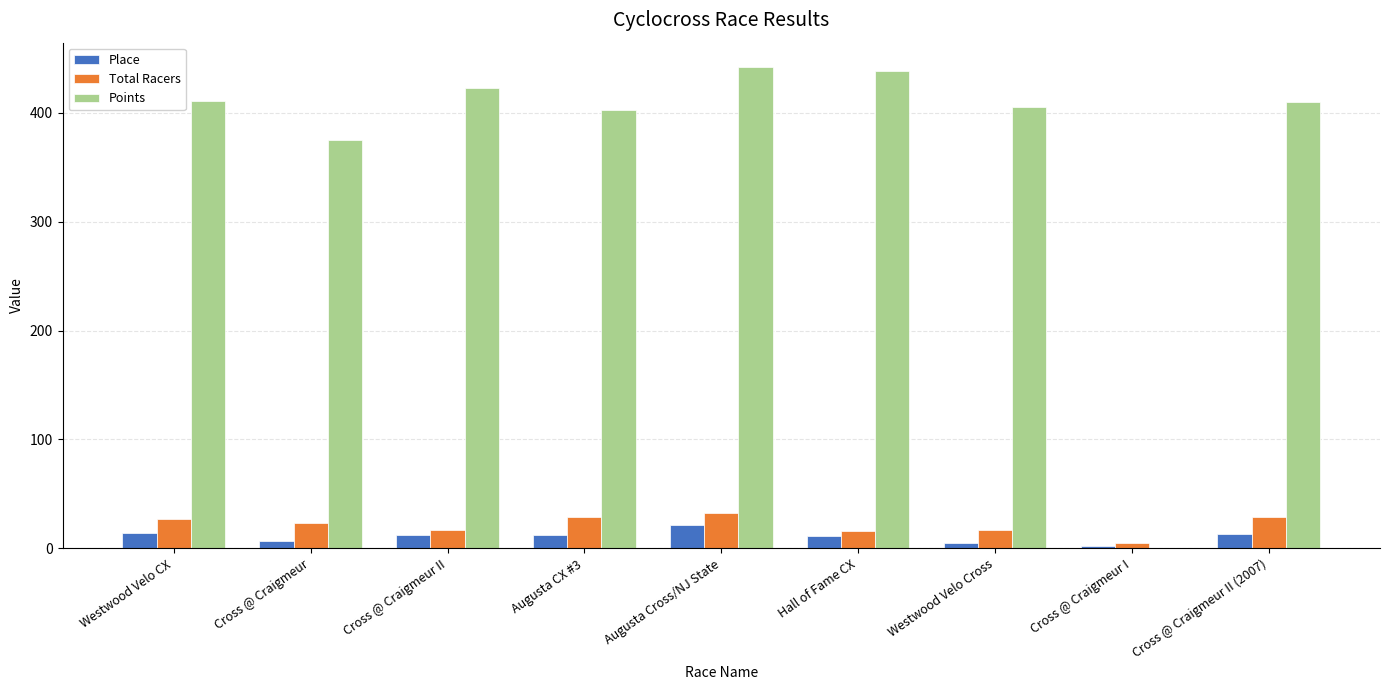

Are the bars horizontal?

No